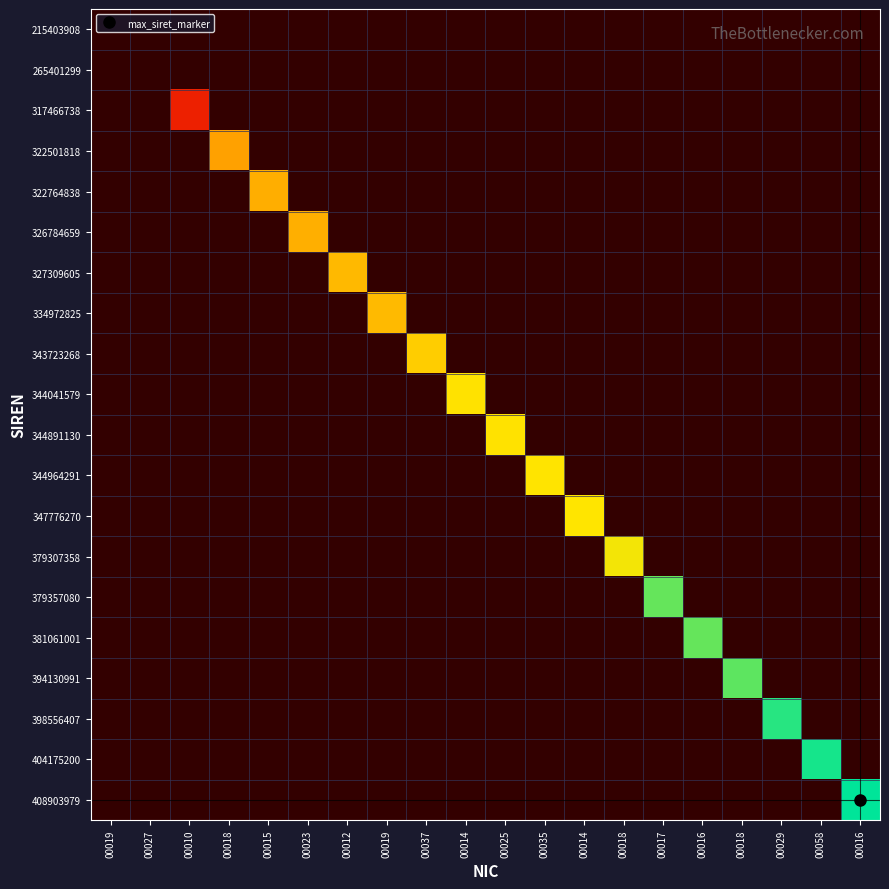

Reading left to right, transcribe all the data shown in this chart.

215403908: 00019=0.0	00027=0.0	00010=0.0	00018=0.0	00015=0.0	00023=0.0	00012=0.0	00019=0.0	00037=0.0	00014=0.0	00025=0.0	00035=0.0	00014=0.0	00018=0.0	00017=0.0	00016=0.0	00018=0.0	00029=0.0	00058=0.0	00016=0.0
265401299: 00019=0.0	00027=0.0	00010=0.0	00018=0.0	00015=0.0	00023=0.0	00012=0.0	00019=0.0	00037=0.0	00014=0.0	00025=0.0	00035=0.0	00014=0.0	00018=0.0	00017=0.0	00016=0.0	00018=0.0	00029=0.0	00058=0.0	00016=0.0
317466738: 00019=0.0	00027=0.0	00010=0.3	00018=0.0	00015=0.0	00023=0.0	00012=0.0	00019=0.0	00037=0.0	00014=0.0	00025=0.0	00035=0.0	00014=0.0	00018=0.0	00017=0.0	00016=0.0	00018=0.0	00029=0.0	00058=0.0	00016=0.0
322501818: 00019=0.0	00027=0.0	00010=0.0	00018=0.6	00015=0.0	00023=0.0	00012=0.0	00019=0.0	00037=0.0	00014=0.0	00025=0.0	00035=0.0	00014=0.0	00018=0.0	00017=0.0	00016=0.0	00018=0.0	00029=0.0	00058=0.0	00016=0.0
322764838: 00019=0.0	00027=0.0	00010=0.0	00018=0.0	00015=0.6	00023=0.0	00012=0.0	00019=0.0	00037=0.0	00014=0.0	00025=0.0	00035=0.0	00014=0.0	00018=0.0	00017=0.0	00016=0.0	00018=0.0	00029=0.0	00058=0.0	00016=0.0
326784659: 00019=0.0	00027=0.0	00010=0.0	00018=0.0	00015=0.0	00023=0.6	00012=0.0	00019=0.0	00037=0.0	00014=0.0	00025=0.0	00035=0.0	00014=0.0	00018=0.0	00017=0.0	00016=0.0	00018=0.0	00029=0.0	00058=0.0	00016=0.0
327309605: 00019=0.0	00027=0.0	00010=0.0	00018=0.0	00015=0.0	00023=0.0	00012=0.7	00019=0.0	00037=0.0	00014=0.0	00025=0.0	00035=0.0	00014=0.0	00018=0.0	00017=0.0	00016=0.0	00018=0.0	00029=0.0	00058=0.0	00016=0.0
334972825: 00019=0.0	00027=0.0	00010=0.0	00018=0.0	00015=0.0	00023=0.0	00012=0.0	00019=0.7	00037=0.0	00014=0.0	00025=0.0	00035=0.0	00014=0.0	00018=0.0	00017=0.0	00016=0.0	00018=0.0	00029=0.0	00058=0.0	00016=0.0
343723268: 00019=0.0	00027=0.0	00010=0.0	00018=0.0	00015=0.0	00023=0.0	00012=0.0	00019=0.0	00037=0.7	00014=0.0	00025=0.0	00035=0.0	00014=0.0	00018=0.0	00017=0.0	00016=0.0	00018=0.0	00029=0.0	00058=0.0	00016=0.0
344041579: 00019=0.0	00027=0.0	00010=0.0	00018=0.0	00015=0.0	00023=0.0	00012=0.0	00019=0.0	00037=0.0	00014=0.7	00025=0.0	00035=0.0	00014=0.0	00018=0.0	00017=0.0	00016=0.0	00018=0.0	00029=0.0	00058=0.0	00016=0.0
344891130: 00019=0.0	00027=0.0	00010=0.0	00018=0.0	00015=0.0	00023=0.0	00012=0.0	00019=0.0	00037=0.0	00014=0.0	00025=0.7	00035=0.0	00014=0.0	00018=0.0	00017=0.0	00016=0.0	00018=0.0	00029=0.0	00058=0.0	00016=0.0
344964291: 00019=0.0	00027=0.0	00010=0.0	00018=0.0	00015=0.0	00023=0.0	00012=0.0	00019=0.0	00037=0.0	00014=0.0	00025=0.0	00035=0.7	00014=0.0	00018=0.0	00017=0.0	00016=0.0	00018=0.0	00029=0.0	00058=0.0	00016=0.0
347776270: 00019=0.0	00027=0.0	00010=0.0	00018=0.0	00015=0.0	00023=0.0	00012=0.0	00019=0.0	00037=0.0	00014=0.0	00025=0.0	00035=0.0	00014=0.7	00018=0.0	00017=0.0	00016=0.0	00018=0.0	00029=0.0	00058=0.0	00016=0.0
379307358: 00019=0.0	00027=0.0	00010=0.0	00018=0.0	00015=0.0	00023=0.0	00012=0.0	00019=0.0	00037=0.0	00014=0.0	00025=0.0	00035=0.0	00014=0.0	00018=0.8	00017=0.0	00016=0.0	00018=0.0	00029=0.0	00058=0.0	00016=0.0
379357080: 00019=0.0	00027=0.0	00010=0.0	00018=0.0	00015=0.0	00023=0.0	00012=0.0	00019=0.0	00037=0.0	00014=0.0	00025=0.0	00035=0.0	00014=0.0	00018=0.0	00017=0.9	00016=0.0	00018=0.0	00029=0.0	00058=0.0	00016=0.0
381061001: 00019=0.0	00027=0.0	00010=0.0	00018=0.0	00015=0.0	00023=0.0	00012=0.0	00019=0.0	00037=0.0	00014=0.0	00025=0.0	00035=0.0	00014=0.0	00018=0.0	00017=0.0	00016=0.9	00018=0.0	00029=0.0	00058=0.0	00016=0.0
394130991: 00019=0.0	00027=0.0	00010=0.0	00018=0.0	00015=0.0	00023=0.0	00012=0.0	00019=0.0	00037=0.0	00014=0.0	00025=0.0	00035=0.0	00014=0.0	00018=0.0	00017=0.0	00016=0.0	00018=0.9	00029=0.0	00058=0.0	00016=0.0
398556407: 00019=0.0	00027=0.0	00010=0.0	00018=0.0	00015=0.0	00023=0.0	00012=0.0	00019=0.0	00037=0.0	00014=0.0	00025=0.0	00035=0.0	00014=0.0	00018=0.0	00017=0.0	00016=0.0	00018=0.0	00029=1.0	00058=0.0	00016=0.0
404175200: 00019=0.0	00027=0.0	00010=0.0	00018=0.0	00015=0.0	00023=0.0	00012=0.0	00019=0.0	00037=0.0	00014=0.0	00025=0.0	00035=0.0	00014=0.0	00018=0.0	00017=0.0	00016=0.0	00018=0.0	00029=0.0	00058=1.0	00016=0.0
408903979: 00019=0.0	00027=0.0	00010=0.0	00018=0.0	00015=0.0	00023=0.0	00012=0.0	00019=0.0	00037=0.0	00014=0.0	00025=0.0	00035=0.0	00014=0.0	00018=0.0	00017=0.0	00016=0.0	00018=0.0	00029=0.0	00058=0.0	00016=1.0